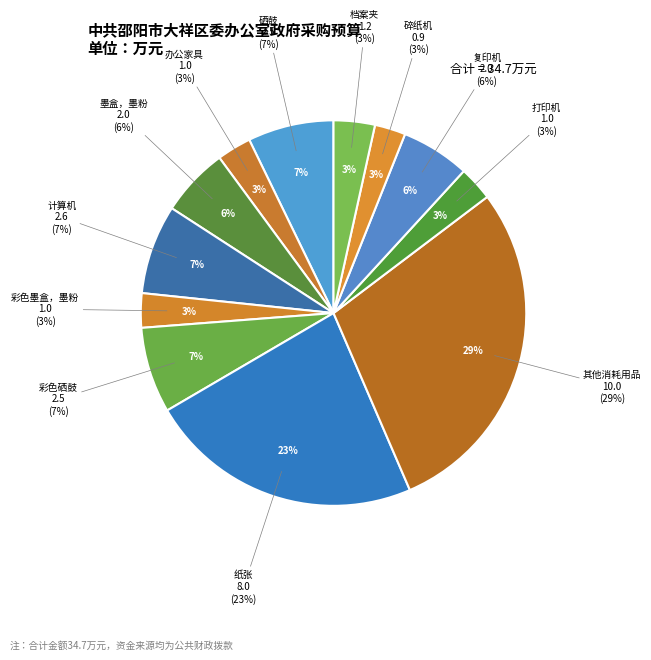

To the nearest percent, what portion does 档案夹 represent?

3%